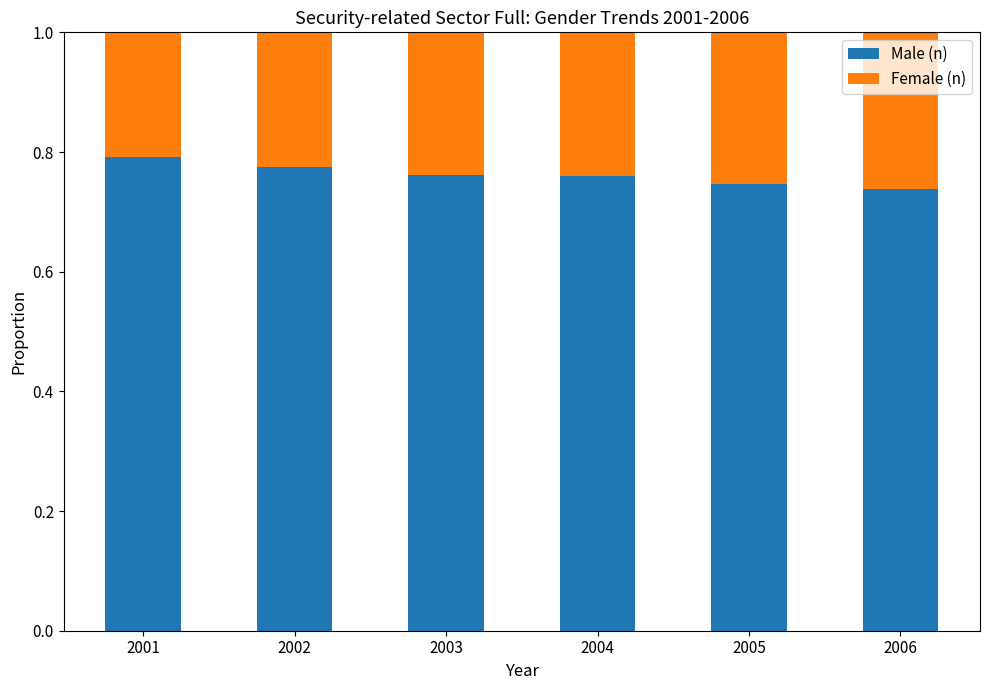

What is the sum of the Male (n) values at 2003 and 2006?

1.5